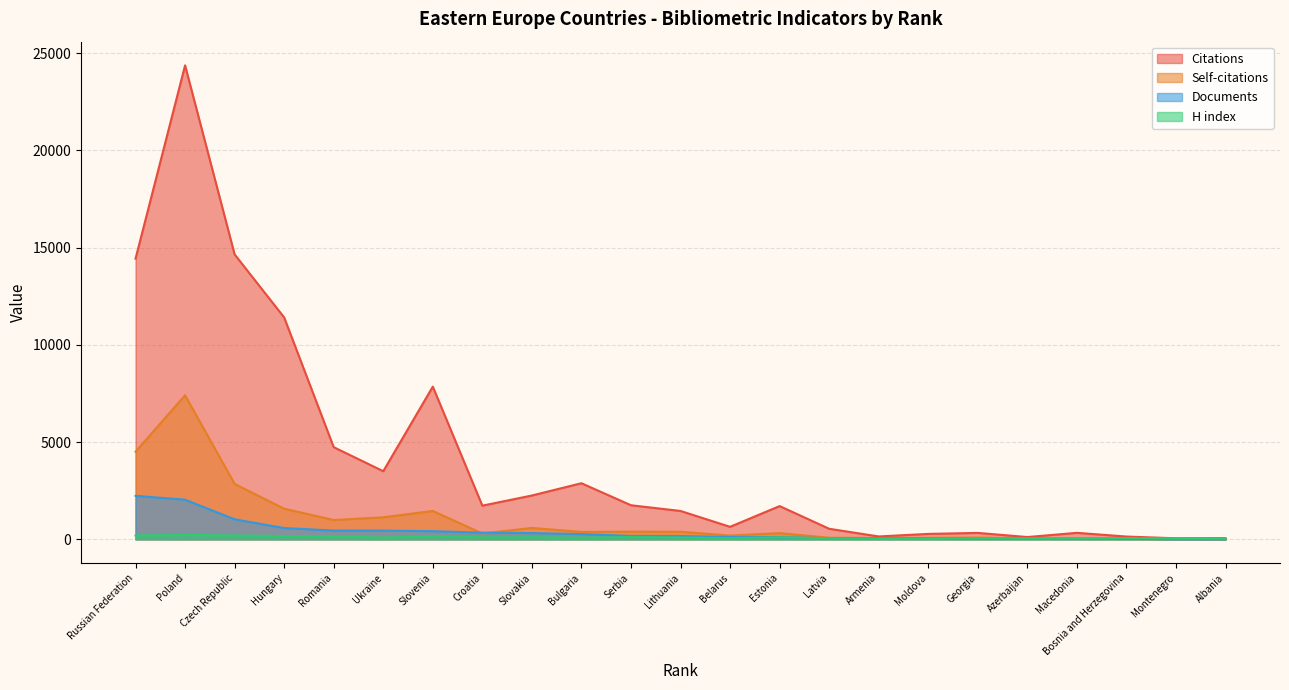

What is the highest value of the H index series?

227